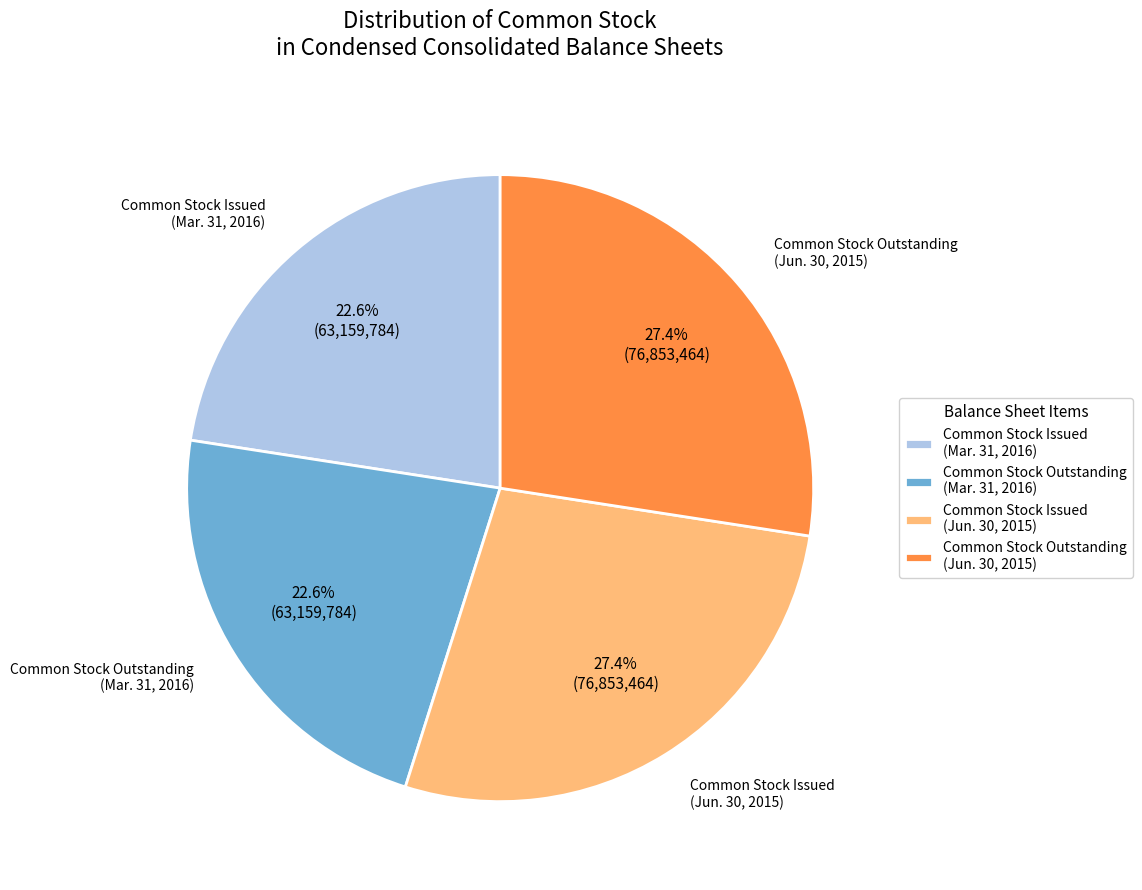

To the nearest percent, what is the average slice percentage?

25%